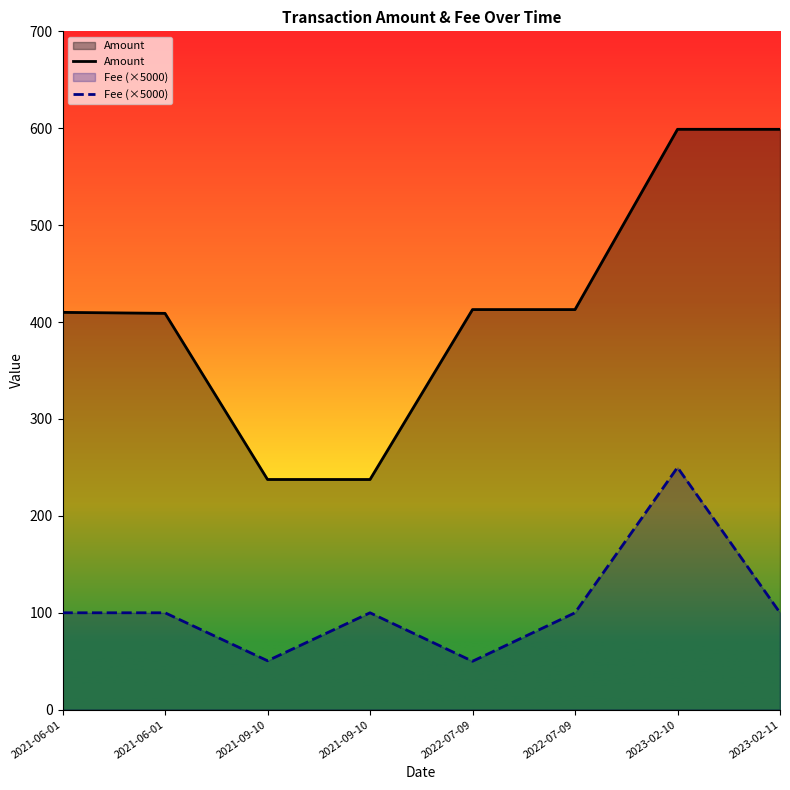

Reading left to right, list all the values displayed in this chart.

Amount: 410.0	409.0	237.5	237.5	412.9	412.9	598.9	598.9
Fee (×5000): 100.0	100.0	50.5	100.0	50.0	100.0	250.0	100.0